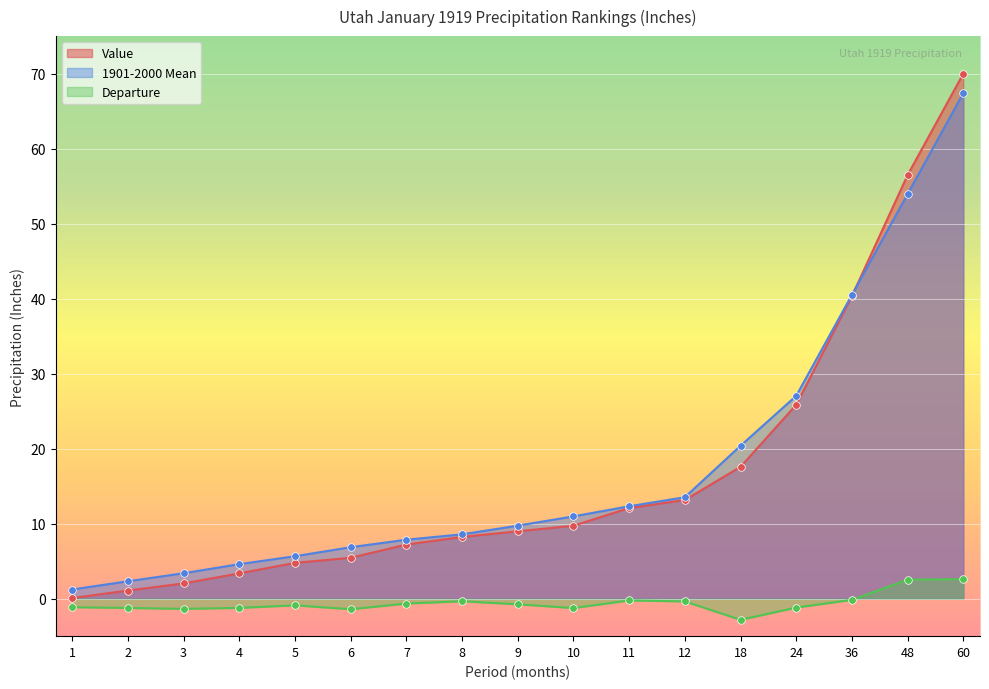

What are all the series names shown in the legend?

Value, 1901-2000 Mean, Departure